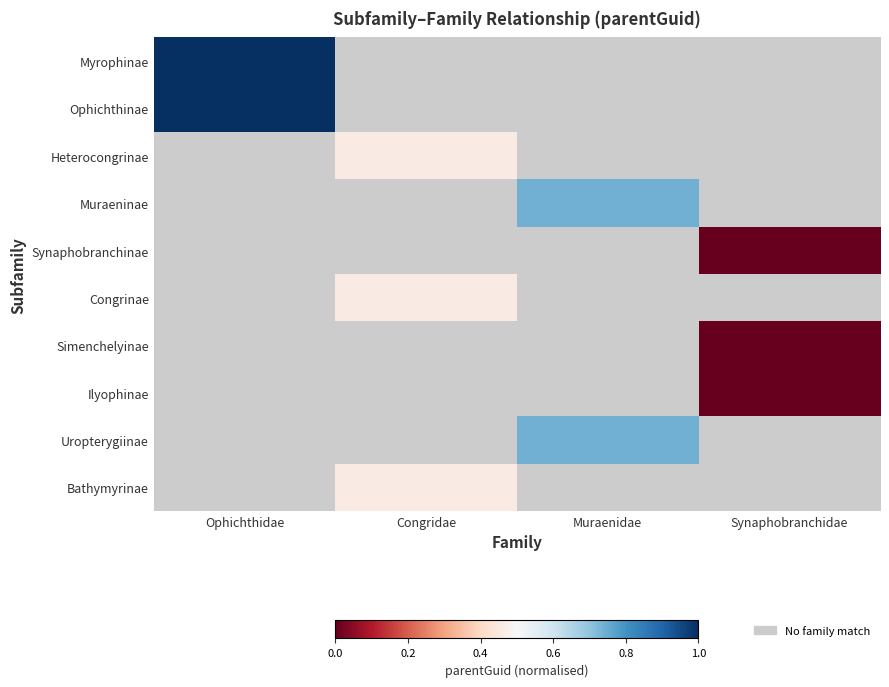

Which label corresponds to the largest value in the chart?

Ophichthidae